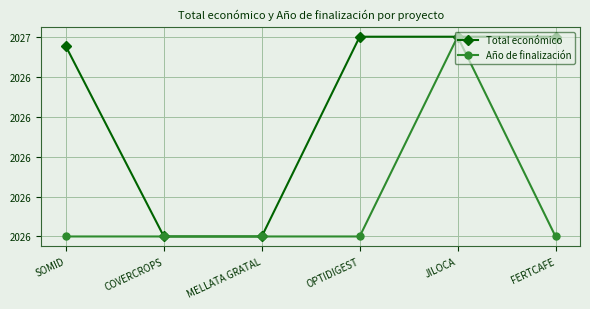

What is the maximum value for Año de finalización?

2027.0